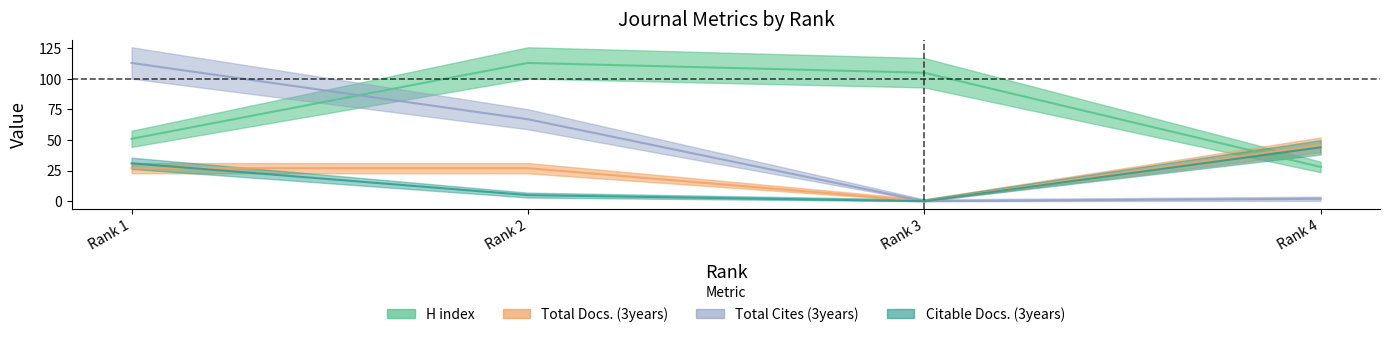

Reading left to right, what are all the values shown in this chart?

H index: 51	113	105	28
Total Docs. (3years): 27	27	0	46
Total Cites (3years): 113	67	0	2
Citable Docs. (3years): 31	5	0	44